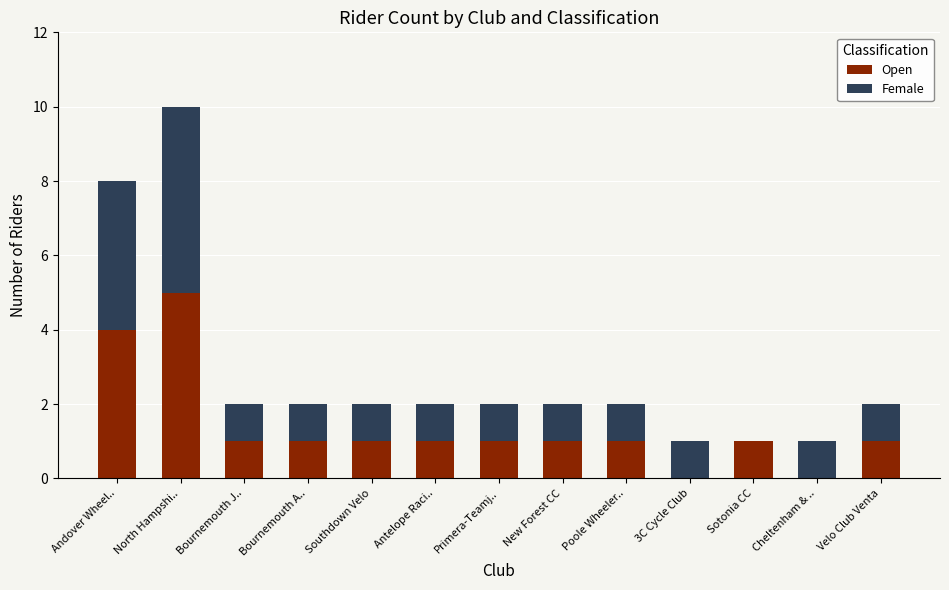

What is the total value across all series at North Hampshi..?

10